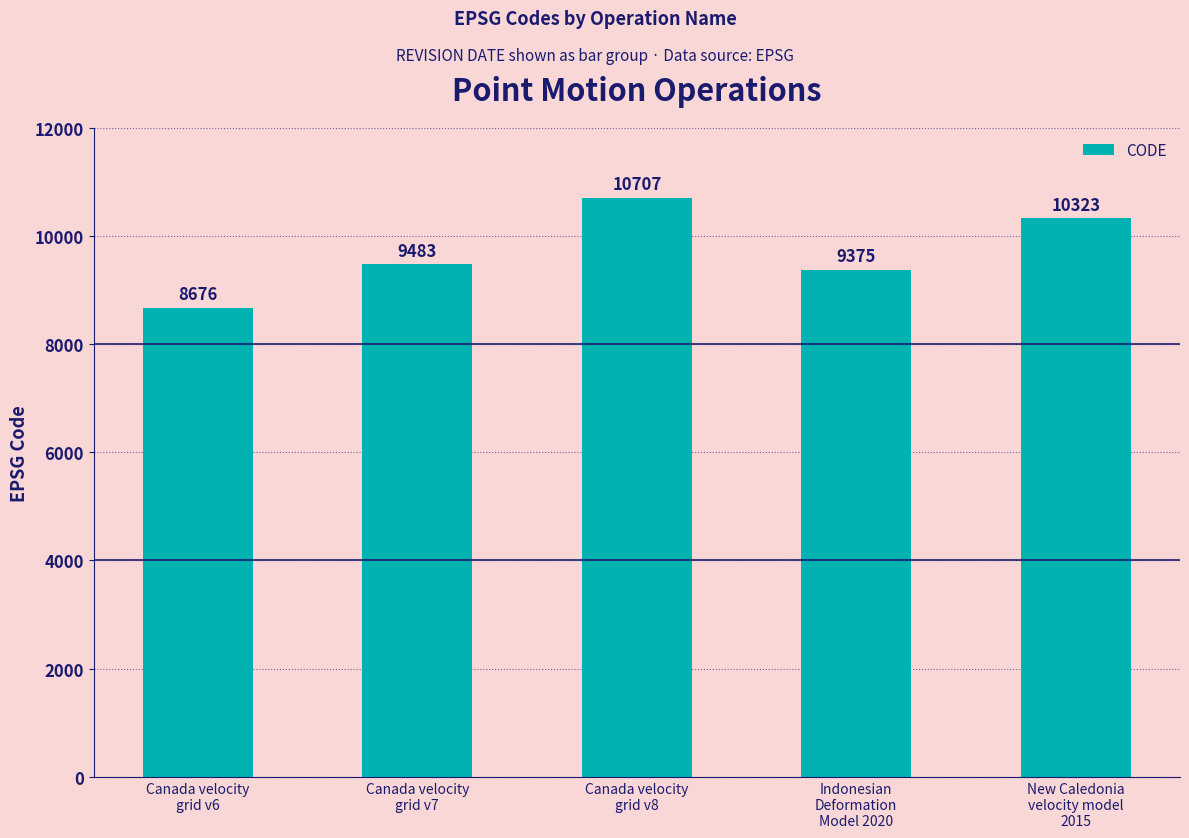

Which has a higher value, Canada velocity
grid v7 or Indonesian
Deformation
Model 2020?

Canada velocity
grid v7